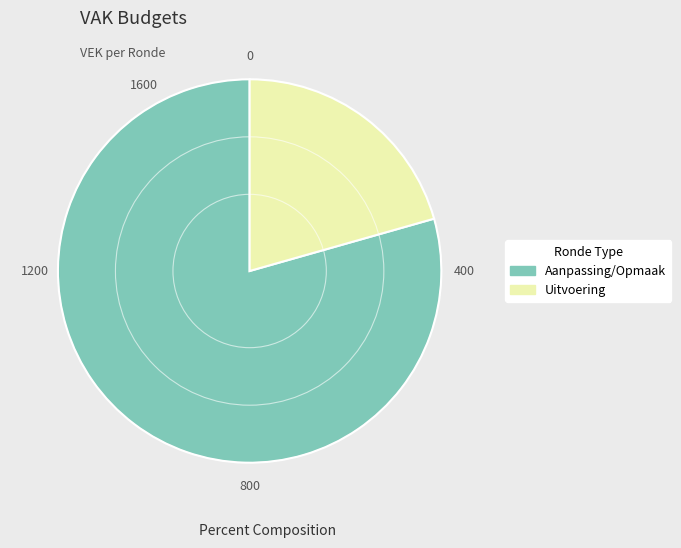

Do Aanpassing/Opmaak and Uitvoering together represent more than half of the pie?

Yes